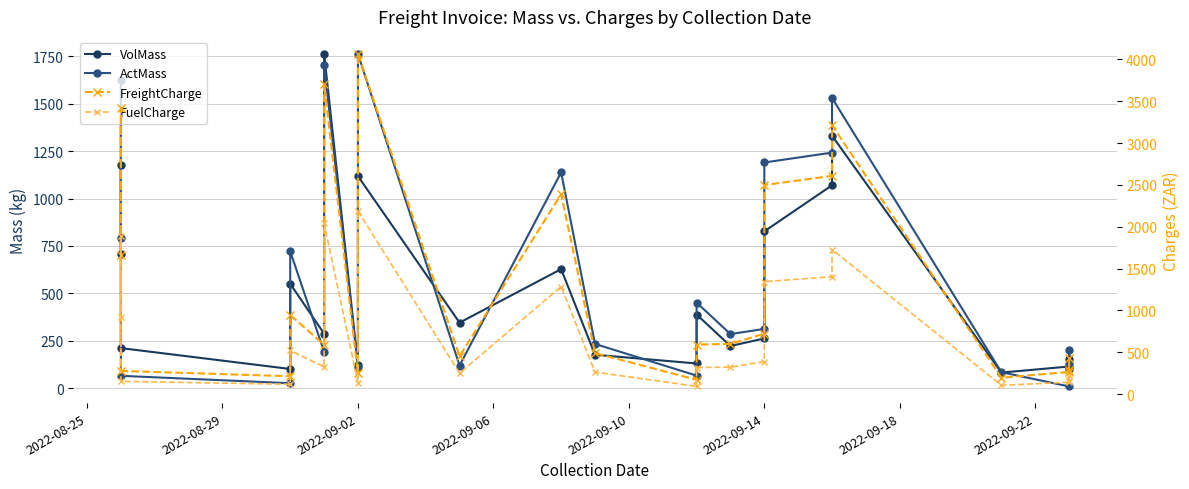

What is the difference between the maximum and minimum values in the FreightCharge series?

3898.6